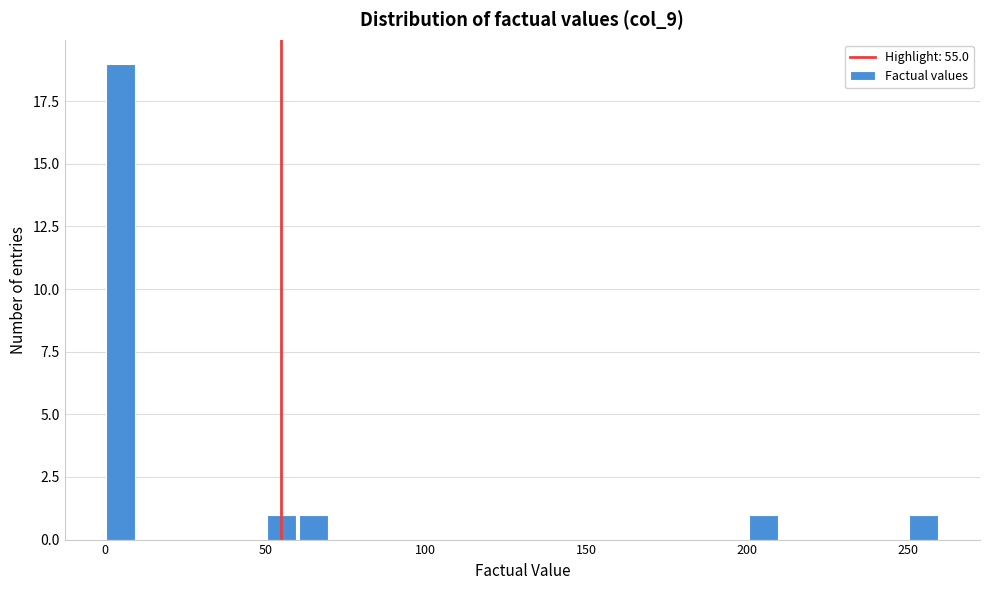

Read against the x-axis, roughly where is the centre of the tallest bar?

5